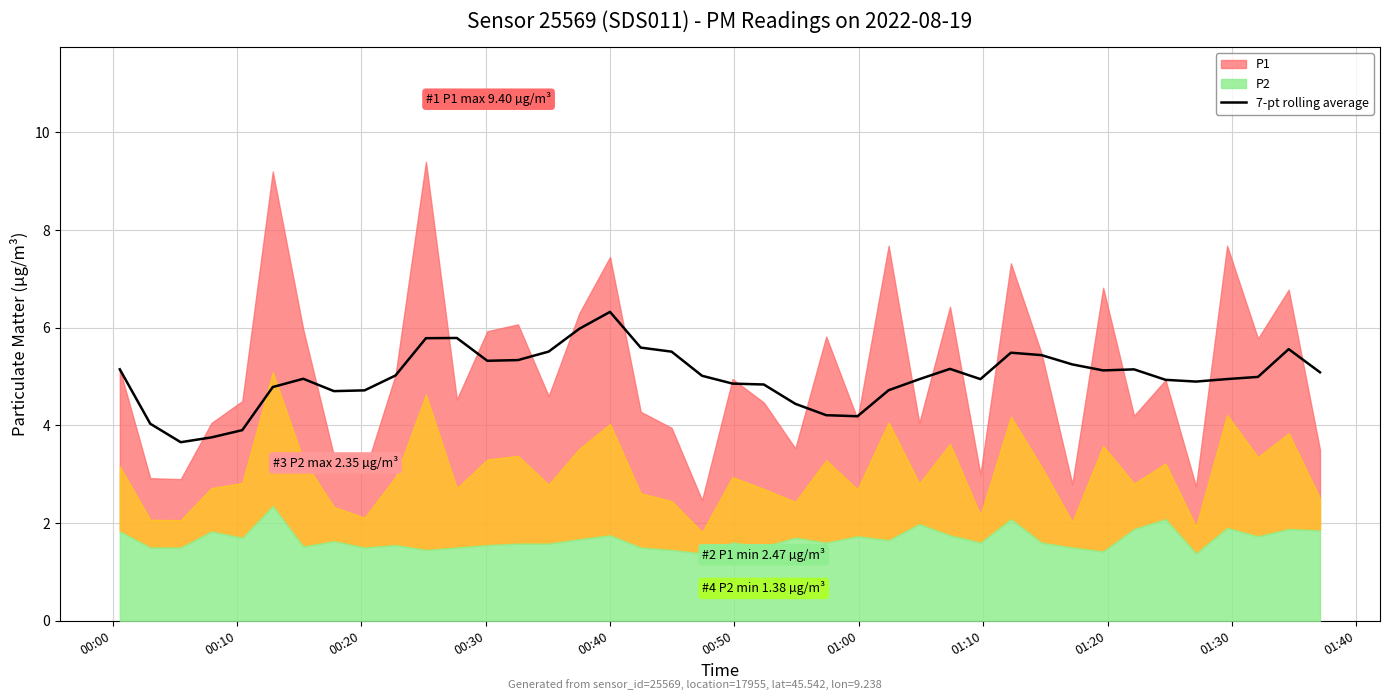

What is the minimum value for 7-pt rolling average?

3.7